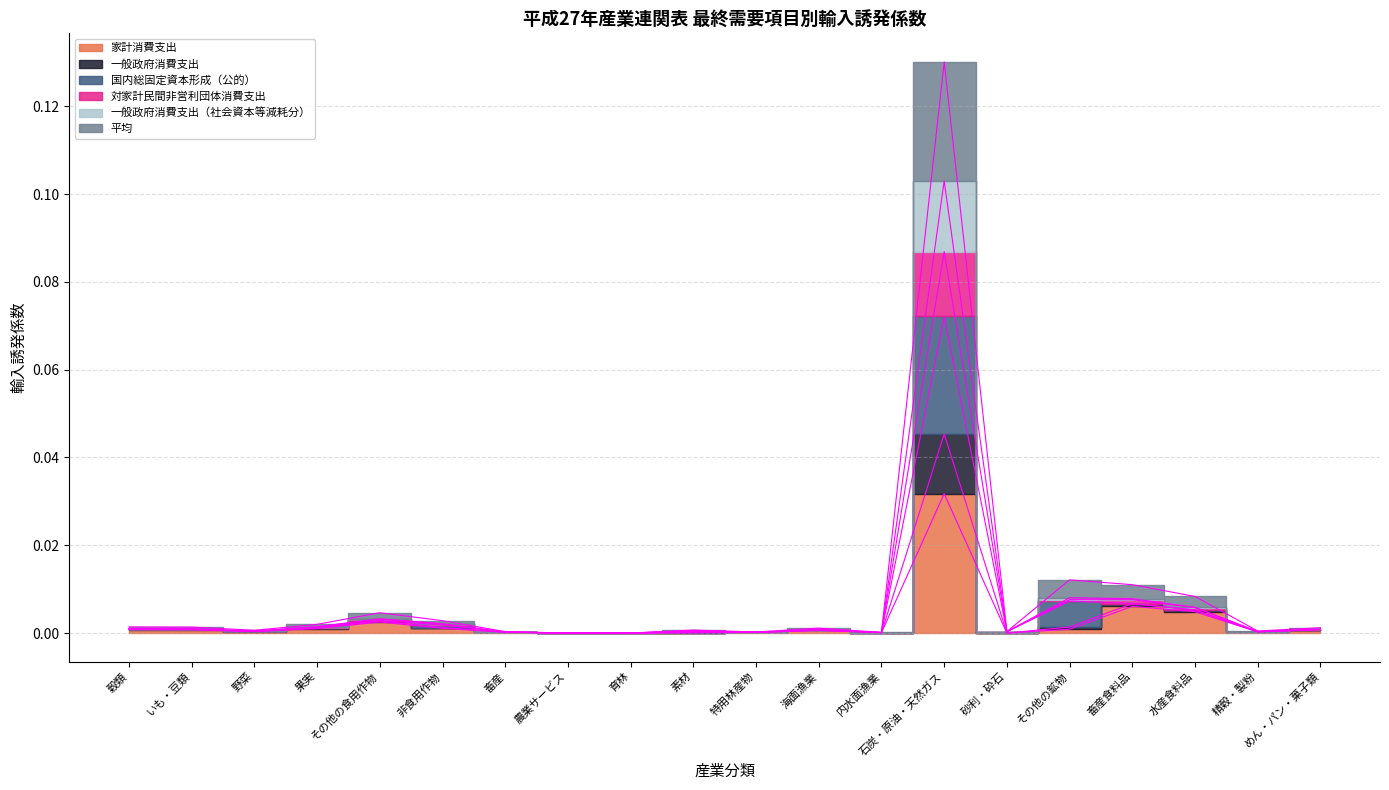

In 一般政府消費支出, how many points are lower than both neighbors (excluding endpoints)?

5